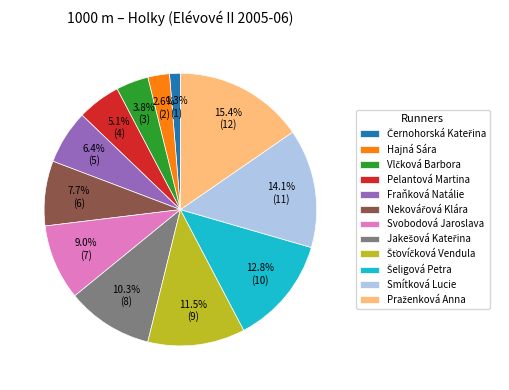

Does Fraňková Natálie account for over 50% of the chart?

No